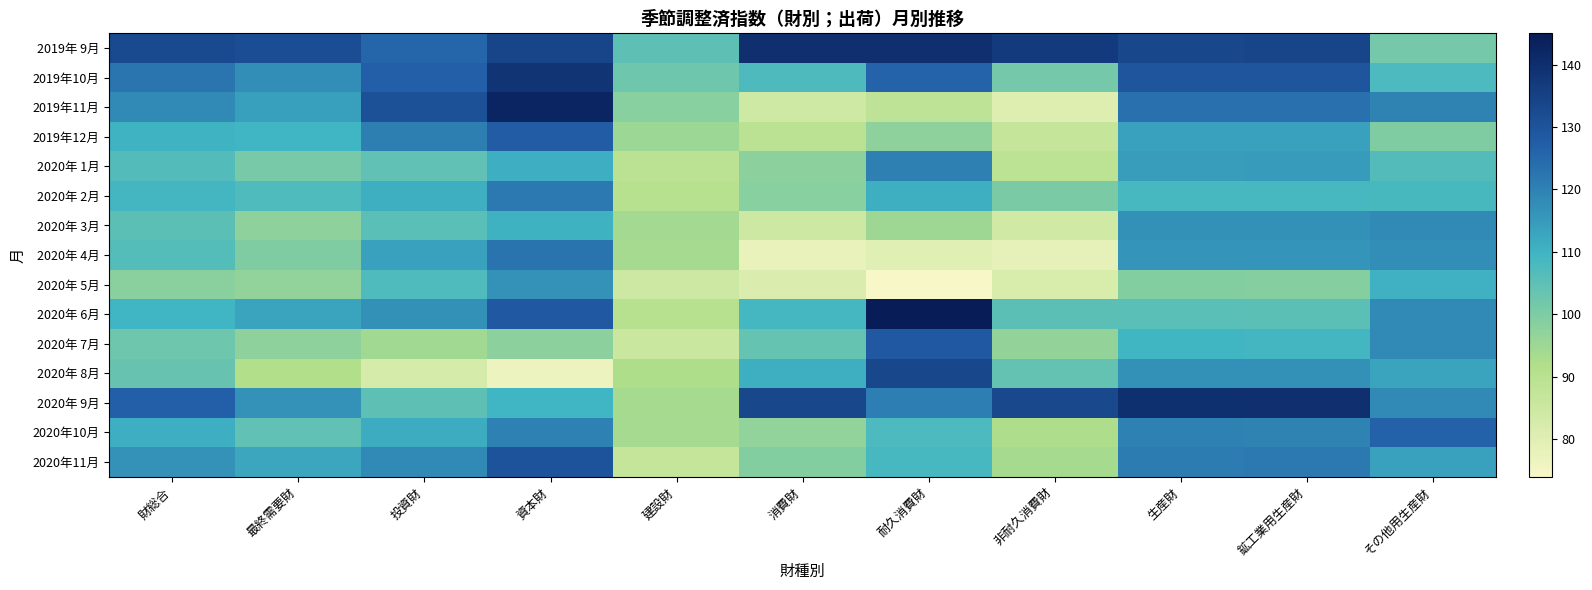

At which category is the sum across all series the highest?

資本財